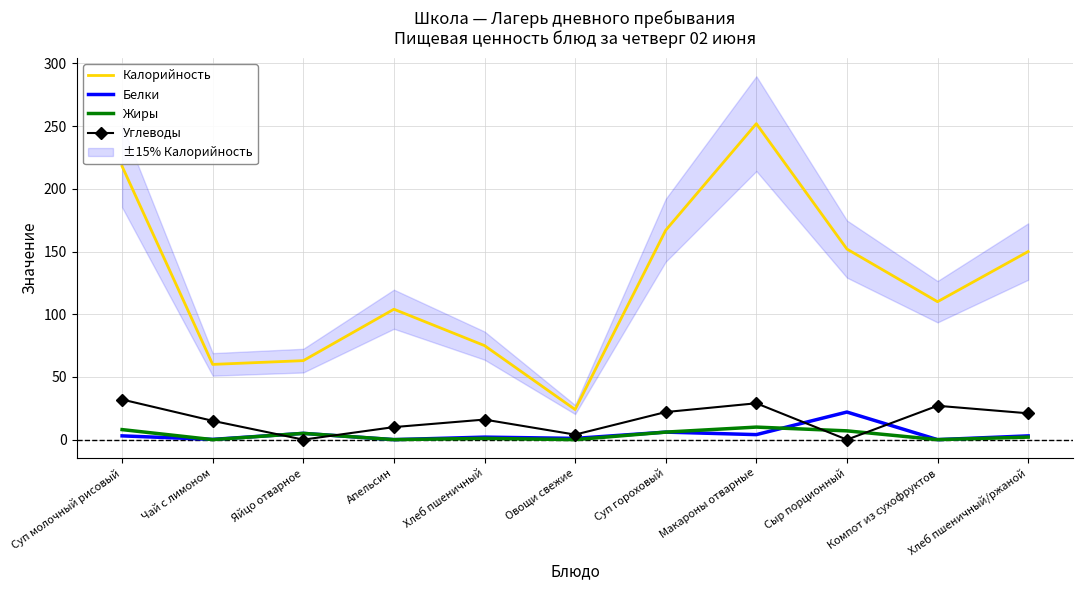

What is the label of the 8th point from the left?

Макароны отварные